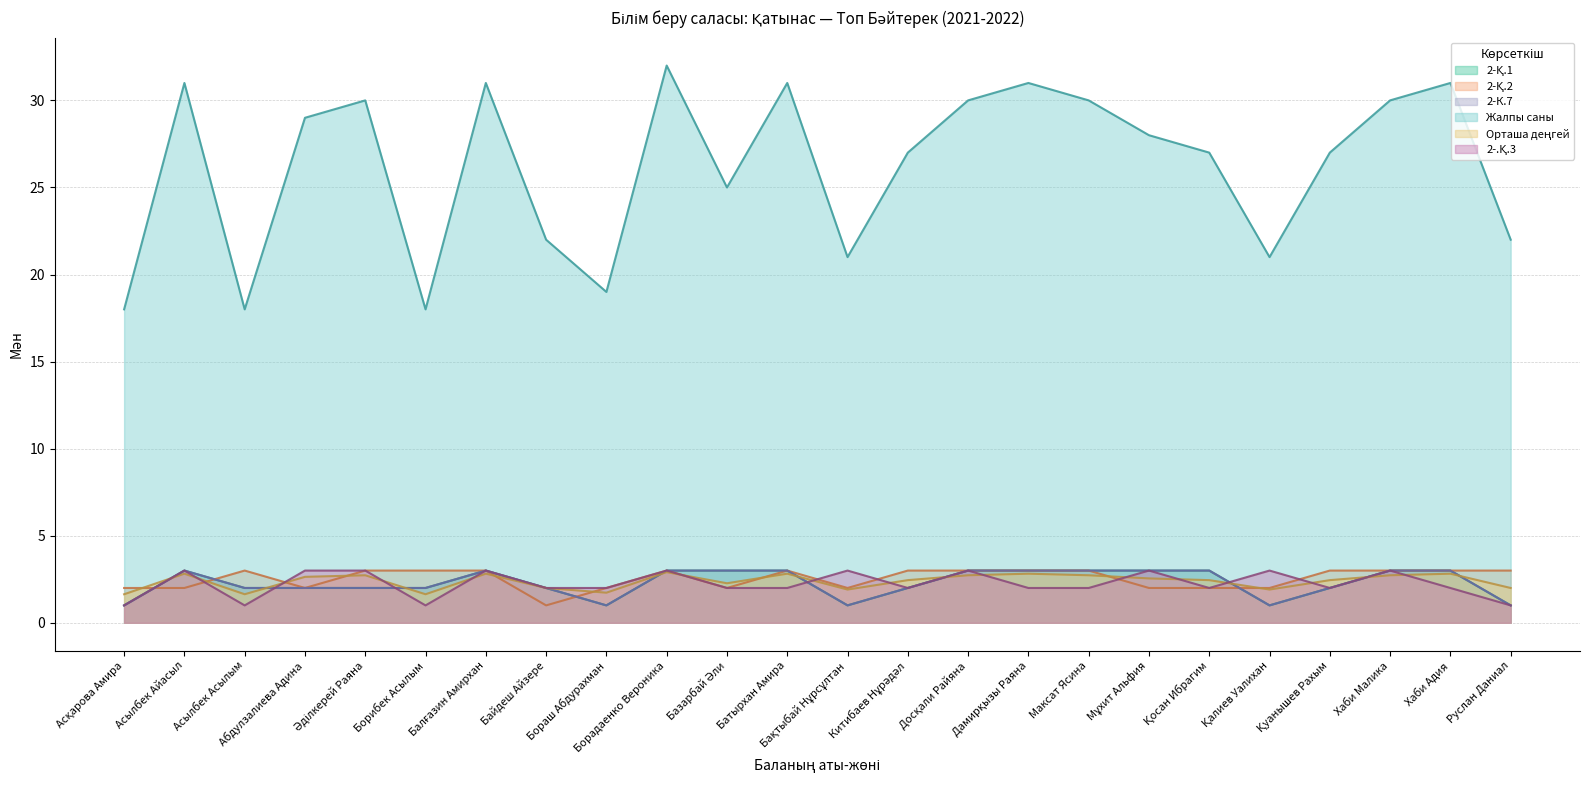

In 2-Қ.2, how many points are higher than both neighbors (excluding endpoints)?

3